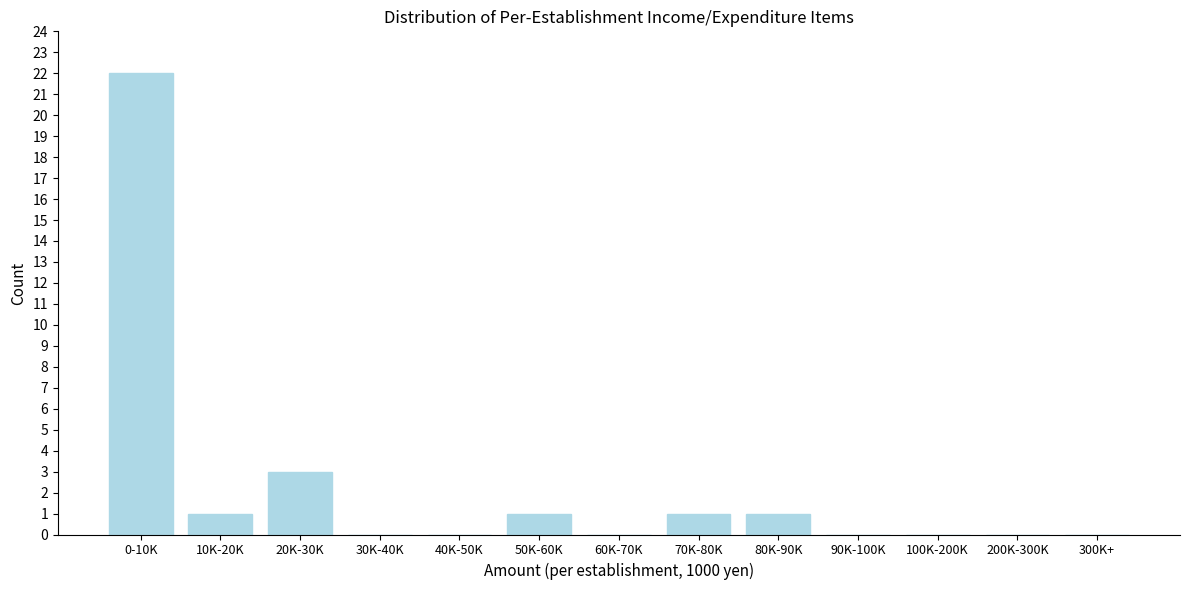

Reading left to right, extract all data points from this chart.

0-10K=22	10K-20K=1	20K-30K=3	30K-40K=0	40K-50K=0	50K-60K=1	60K-70K=0	70K-80K=1	80K-90K=1	90K-100K=0	100K-200K=0	200K-300K=0	300K+=0